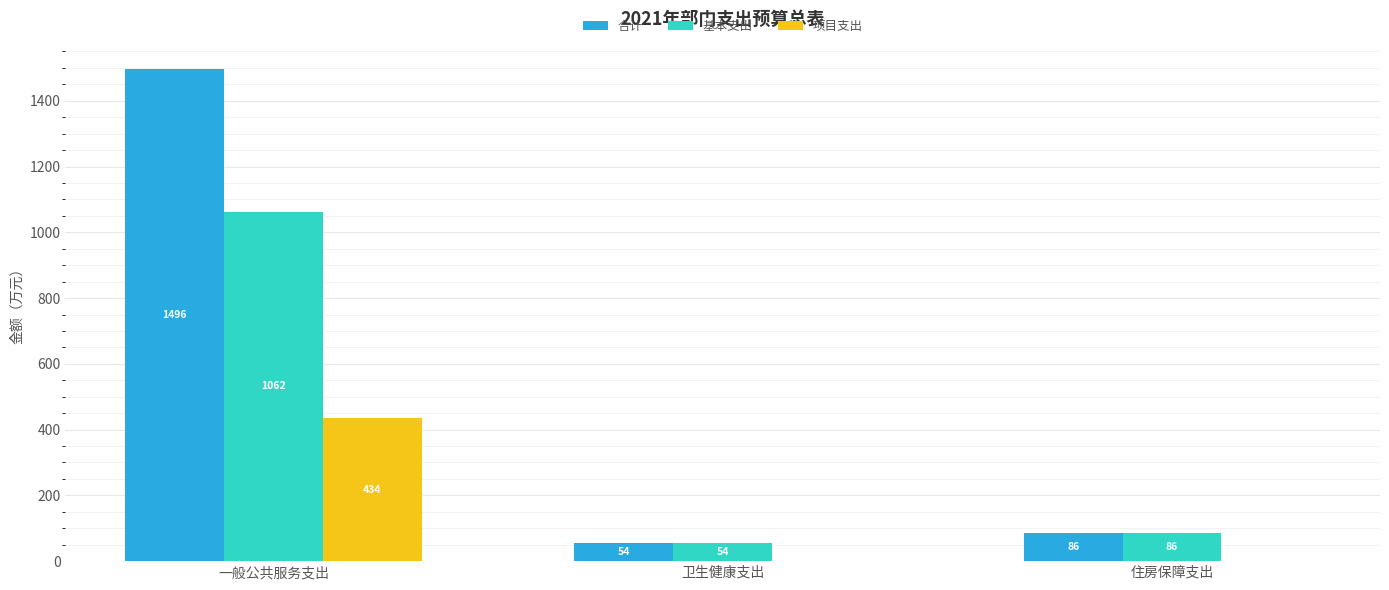

Is the value of 项目支出 at 卫生健康支出 greater than the value of 合计 at 卫生健康支出?

No